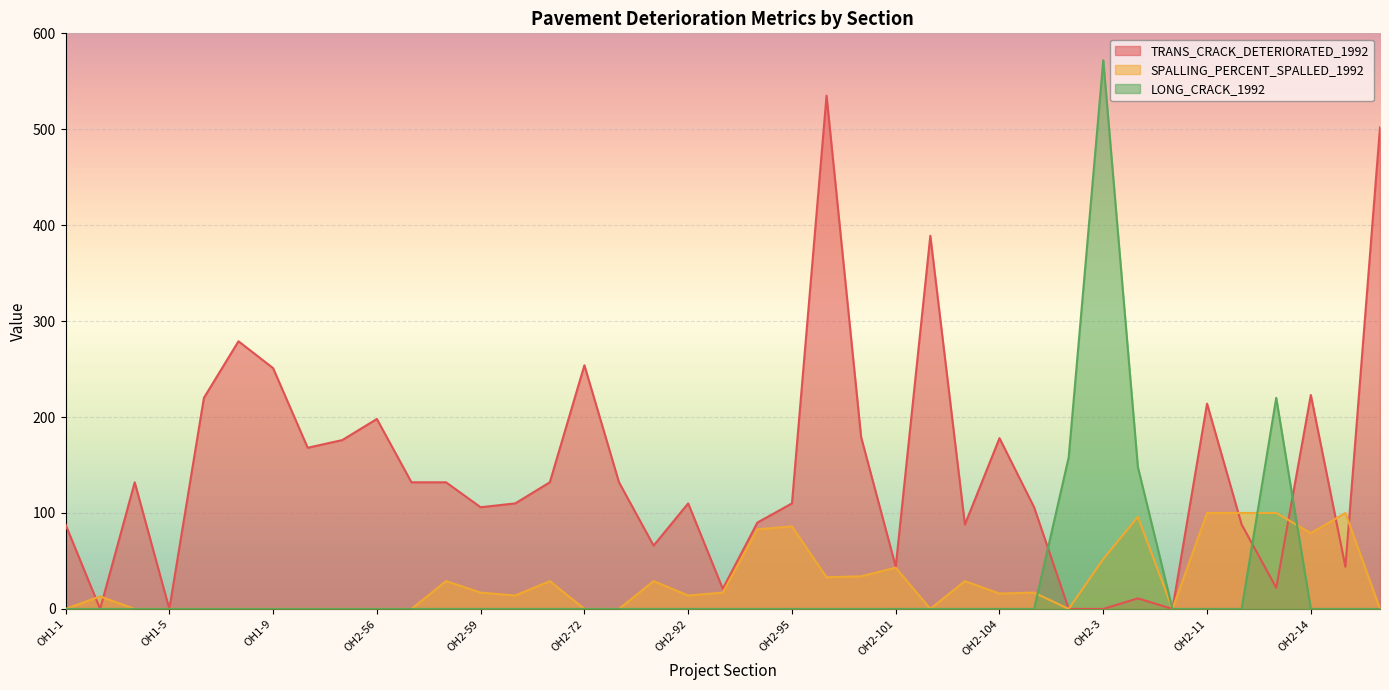

What are all the series names shown in the legend?

TRANS_CRACK_DETERIORATED_1992, SPALLING_PERCENT_SPALLED_1992, LONG_CRACK_1992